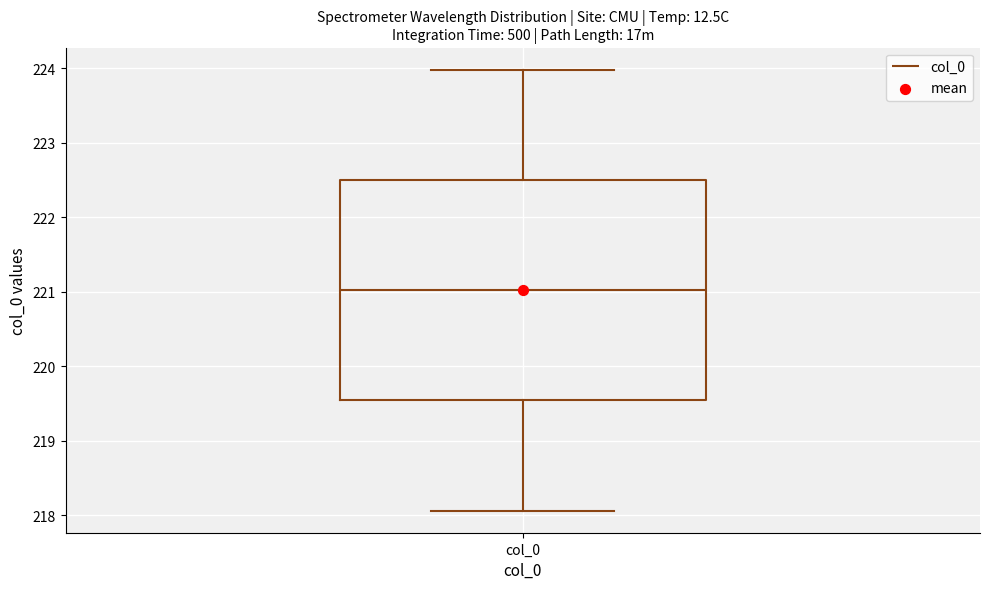

Where does the upper whisker of the box for col_0 end on the y-axis? The values are not printed on the chart, so give them approximately, as read against the axis.

224.0